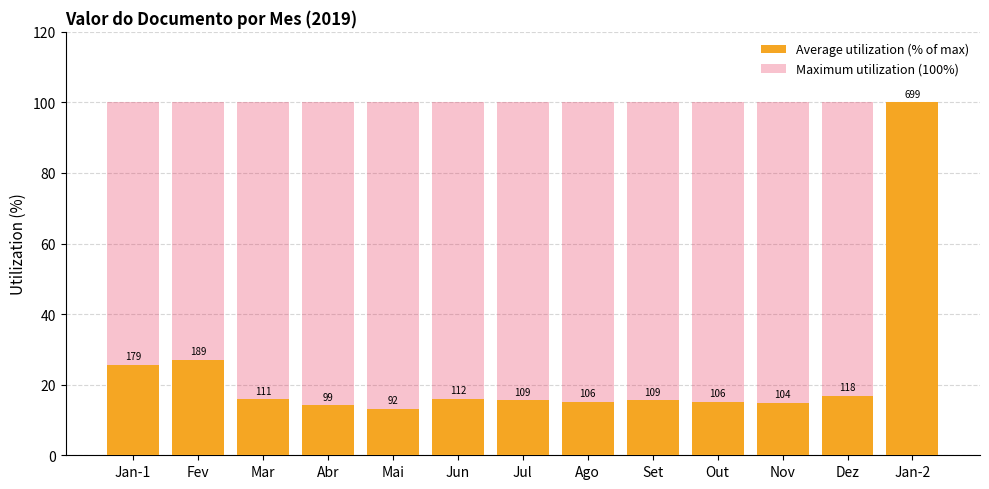

True or false: Maximum utilization (100%) has a value of 173.4 at Dez.

False